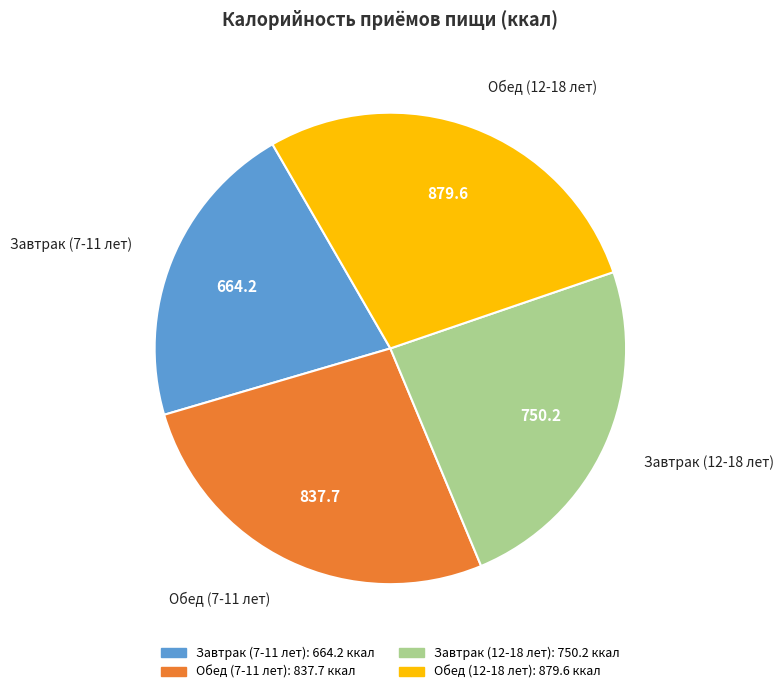

Which category has the biggest portion of the pie?

Обед (12-18 лет)